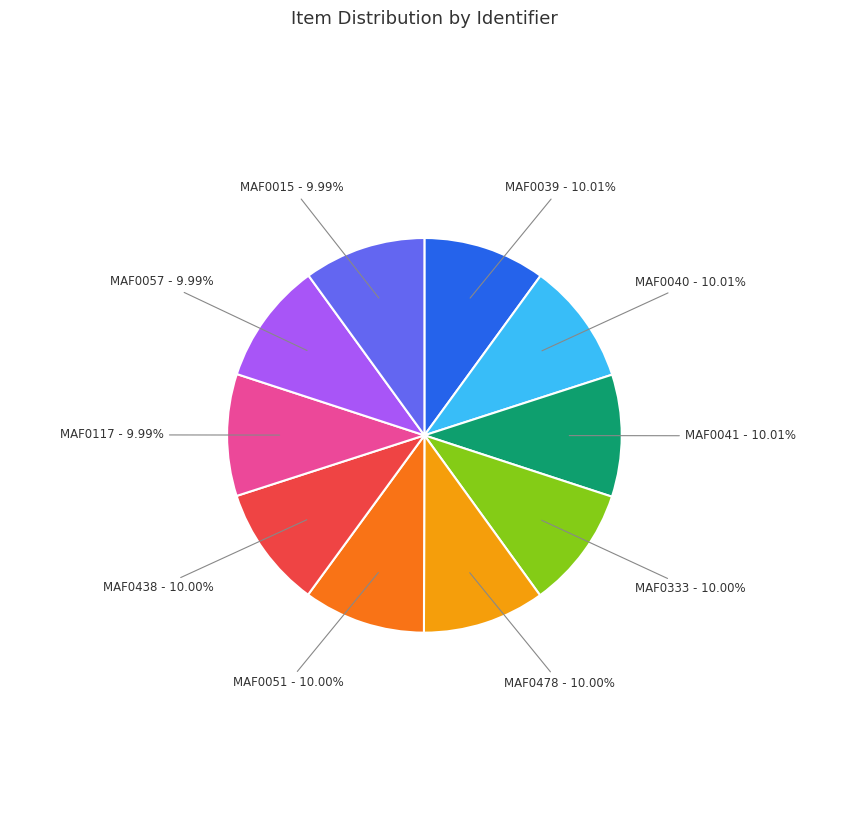

What is the ratio of the value at MAF0478 to the value at MAF0015?

1.0